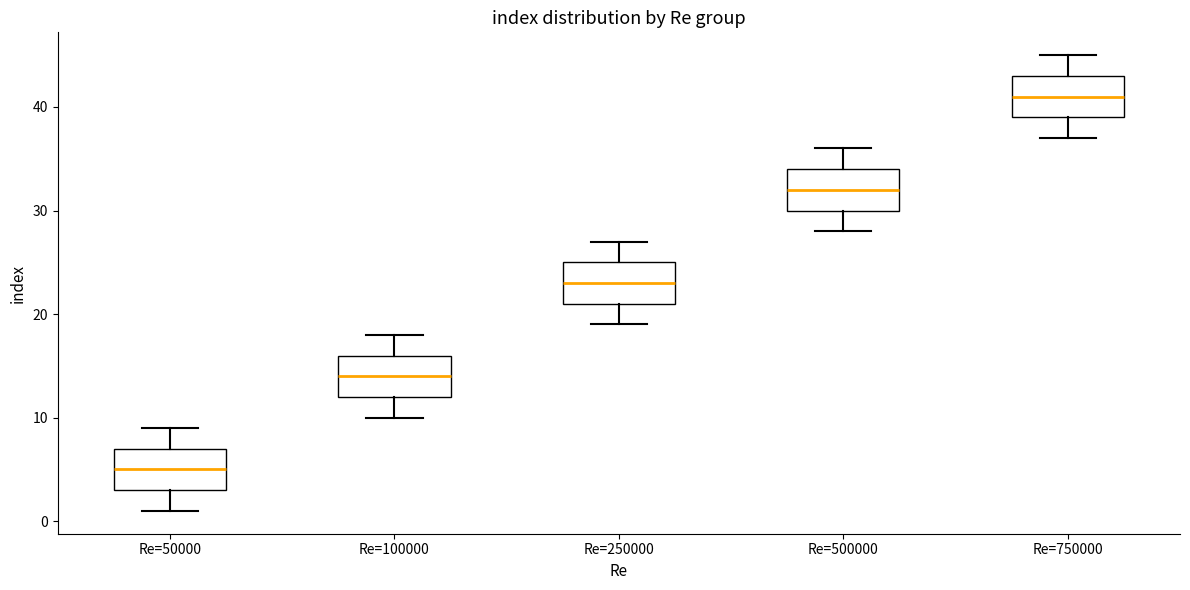

Which box's median line is the highest?

Re=750000